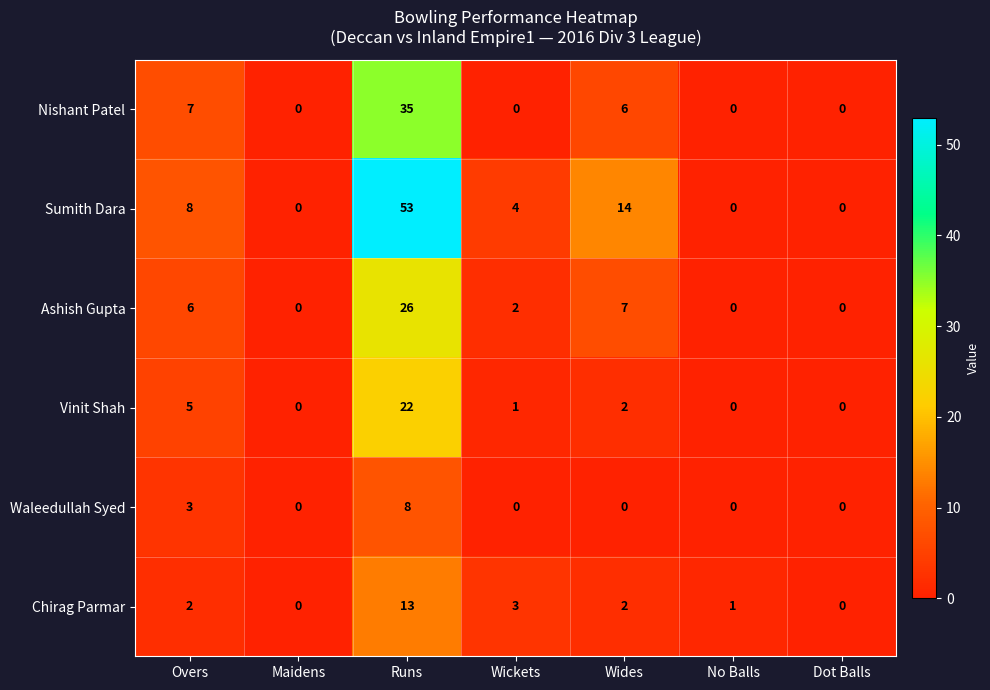

List the series in order of their peak value, highest first.

Sumith Dara, Nishant Patel, Ashish Gupta, Vinit Shah, Chirag Parmar, Waleedullah Syed